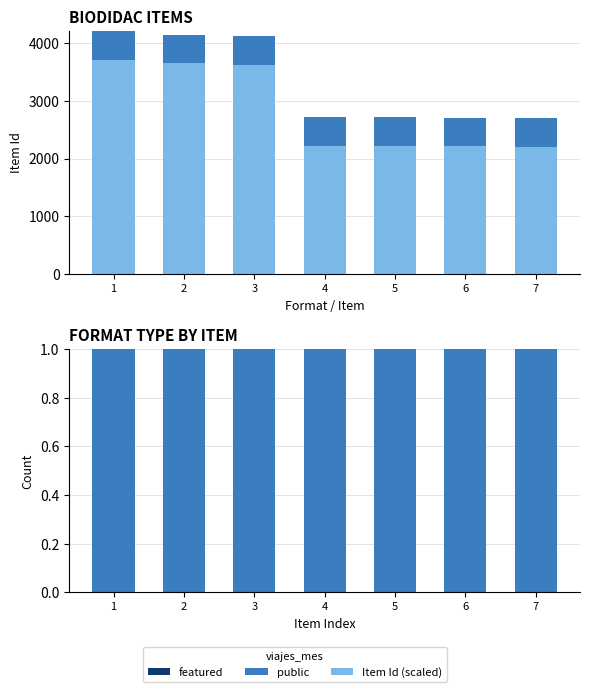

What is the value of the public bar at the 5th from the left?

1